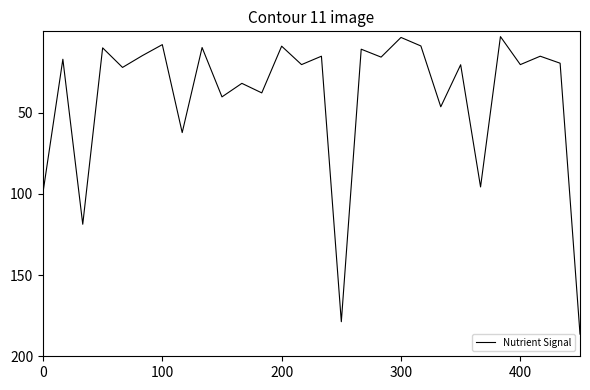

What is the greatest value displayed?

186.4